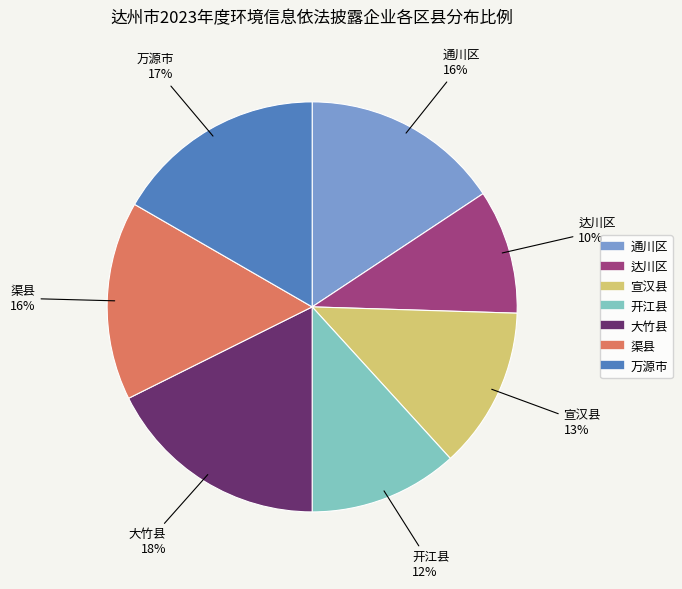

To the nearest percent, what portion does 万源市 represent?

17%